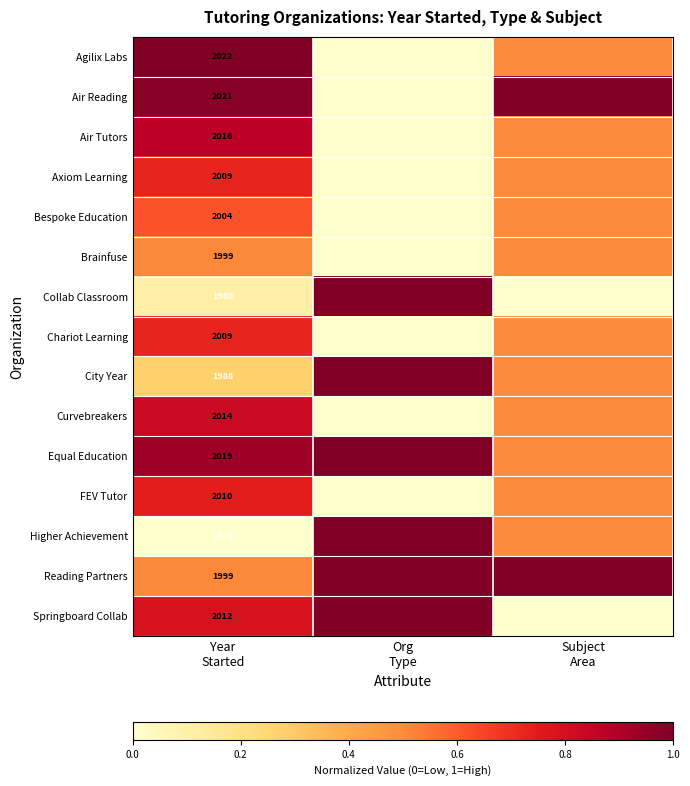

Is the value of Chariot Learning at Year Started greater than the value of Reading Partners at Org Type?

No